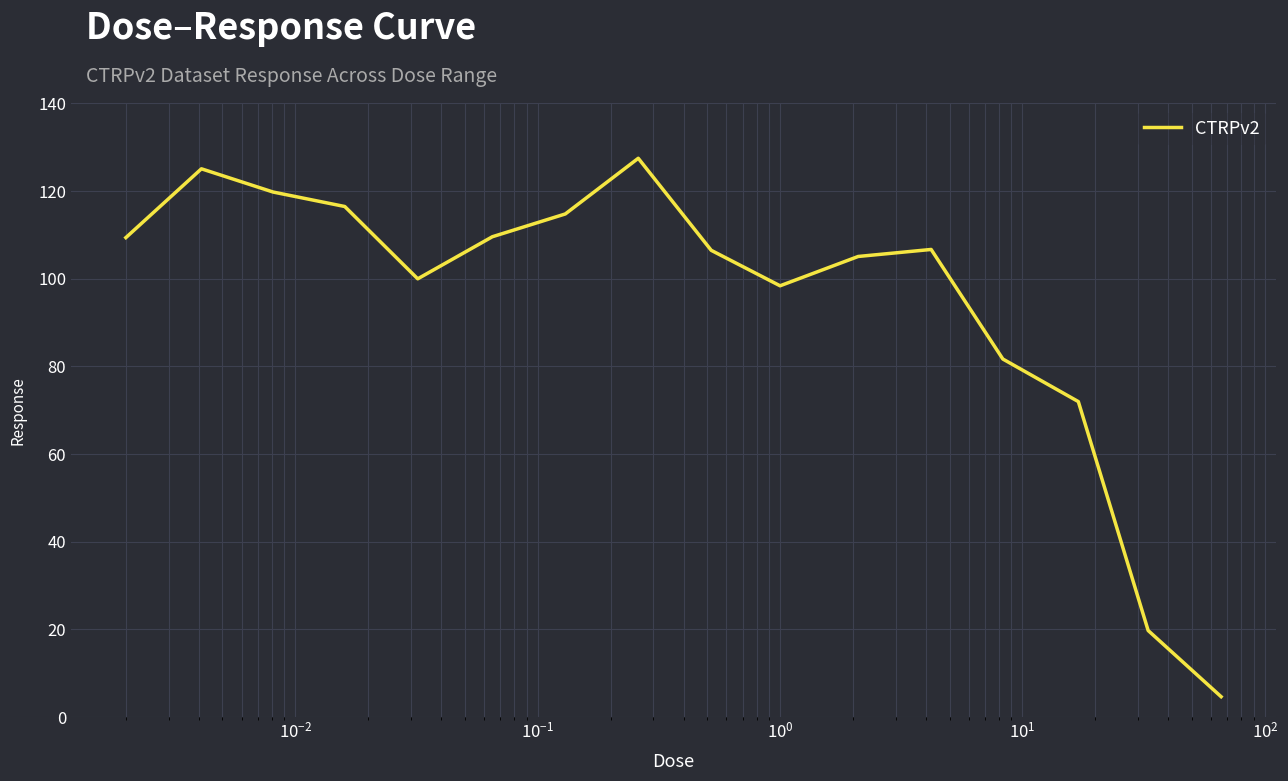

What is the smallest value displayed?

4.7